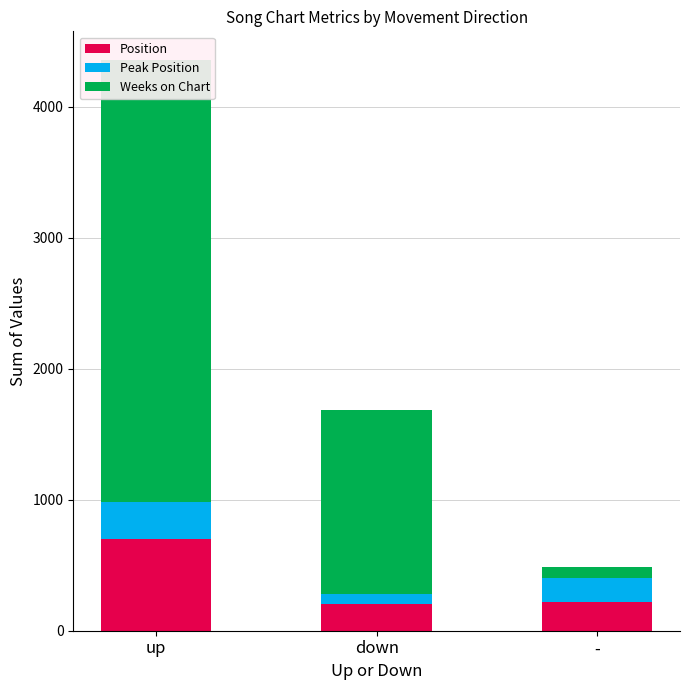

How many groups of bars are there?

3